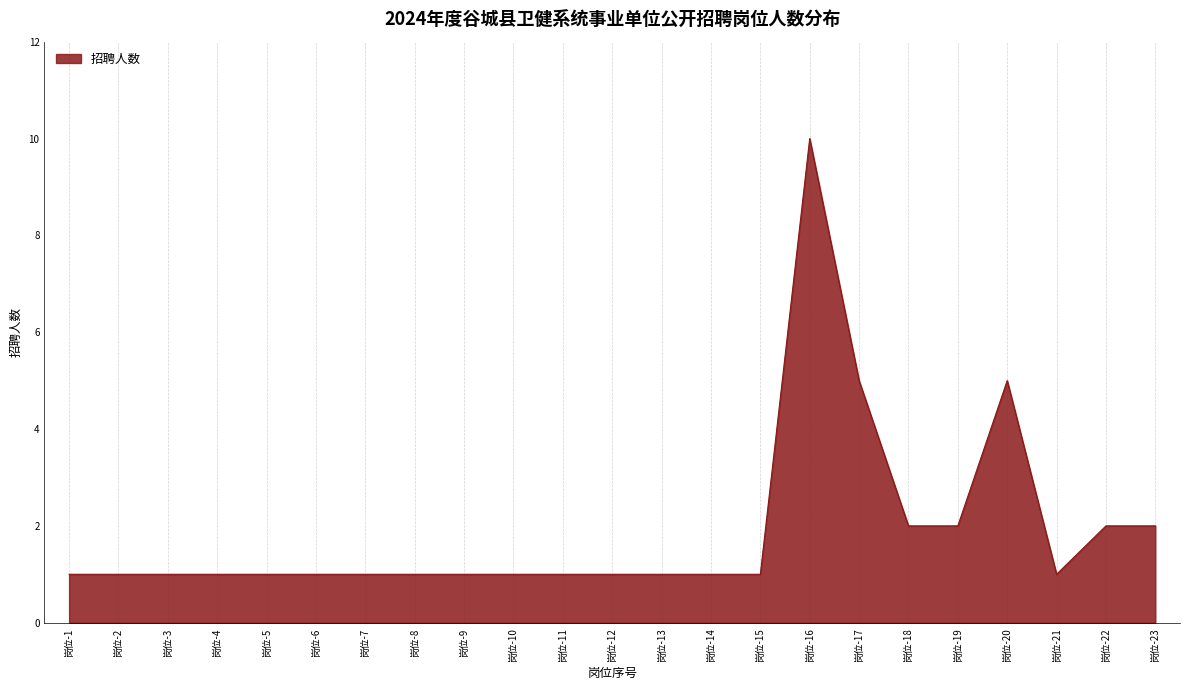

How many values are between 1 and 2?

20